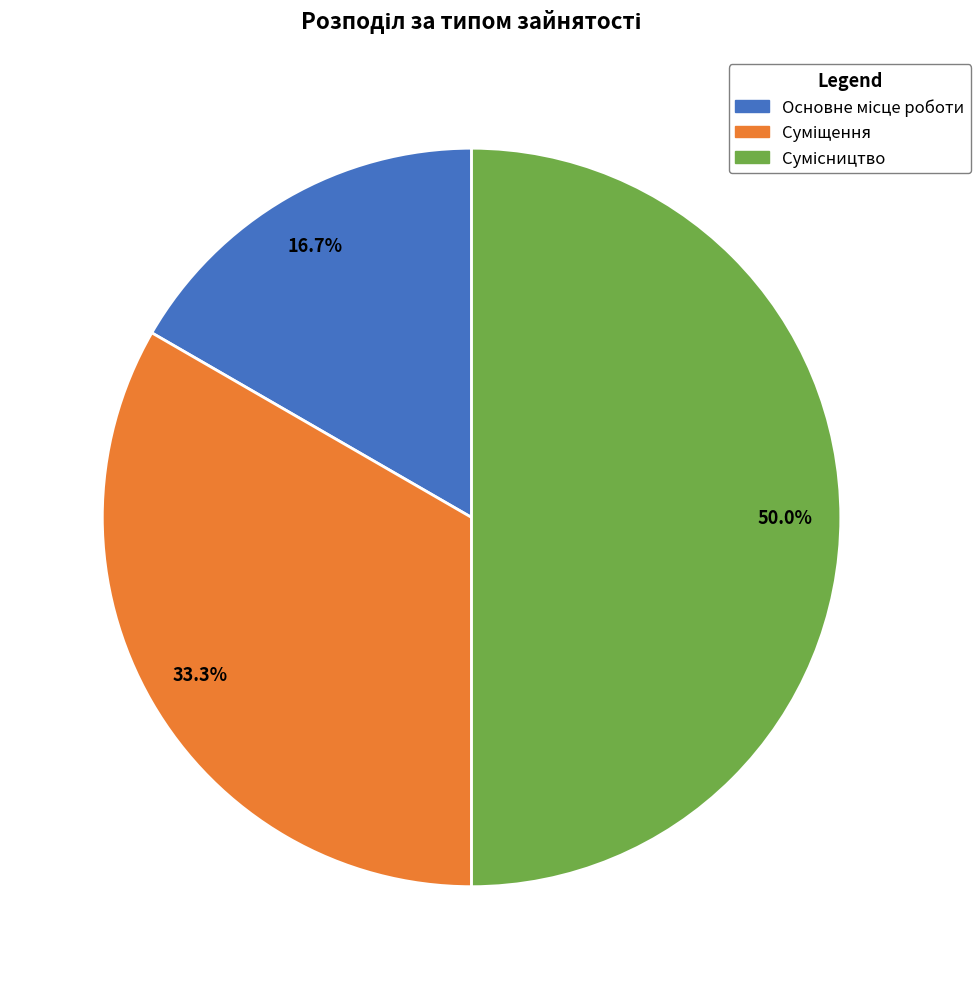

Approximately how many times larger is the value at Сумісництво compared to Основне місце роботи?

3.0